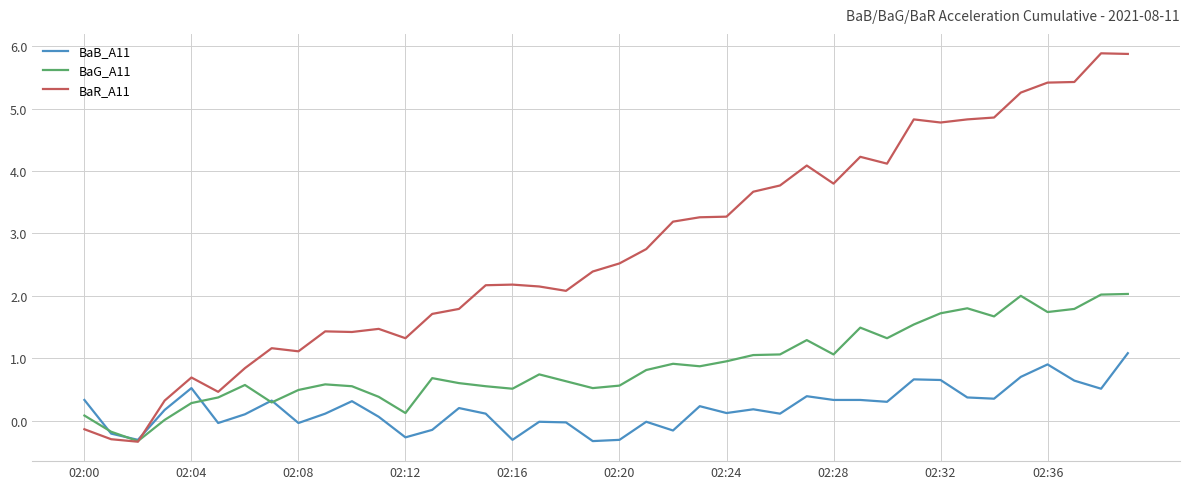

True or false: BaB_A11 and BaR_A11 cross at least once.

True